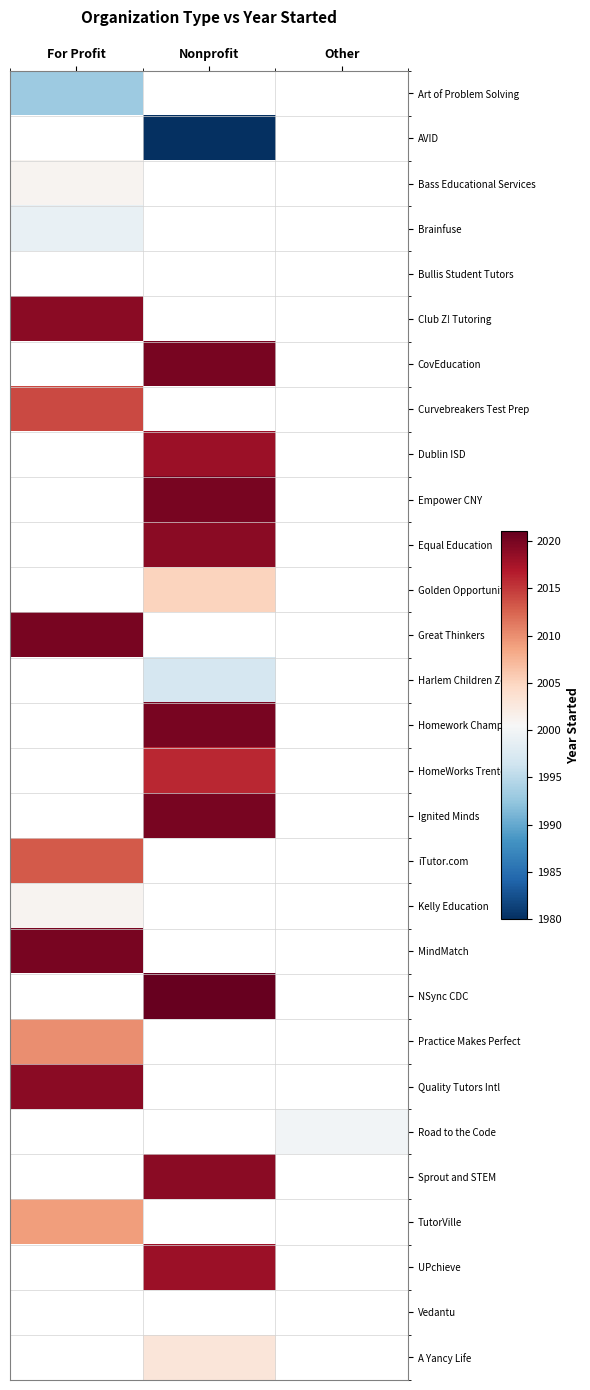

Reading left to right, transcribe all the data shown in this chart.

Art of Problem Solving: For Profit=1993	Nonprofit=0	Other=0
AVID: For Profit=0	Nonprofit=1980	Other=0
Bass Educational Services: For Profit=2001	Nonprofit=0	Other=0
Brainfuse: For Profit=1999	Nonprofit=0	Other=0
Bullis Student Tutors: For Profit=0	Nonprofit=0	Other=0
Club Z! Tutoring: For Profit=2019	Nonprofit=0	Other=0
CovEducation: For Profit=0	Nonprofit=2020	Other=0
Curvebreakers Test Prep: For Profit=2014	Nonprofit=0	Other=0
Dublin ISD: For Profit=0	Nonprofit=2018	Other=0
Empower CNY: For Profit=0	Nonprofit=2020	Other=0
Equal Education: For Profit=0	Nonprofit=2019	Other=0
Golden Opportunity: For Profit=0	Nonprofit=2005	Other=0
Great Thinkers: For Profit=2020	Nonprofit=0	Other=0
Harlem Children Zone: For Profit=0	Nonprofit=1997	Other=0
Homework Champions: For Profit=0	Nonprofit=2020	Other=0
HomeWorks Trenton: For Profit=0	Nonprofit=2016	Other=0
Ignited Minds: For Profit=0	Nonprofit=2020	Other=0
iTutor.com: For Profit=2013	Nonprofit=0	Other=0
Kelly Education: For Profit=2001	Nonprofit=0	Other=0
MindMatch: For Profit=2020	Nonprofit=0	Other=0
NSync CDC: For Profit=0	Nonprofit=2021	Other=0
Practice Makes Perfect: For Profit=2010	Nonprofit=0	Other=0
Quality Tutors Intl: For Profit=2019	Nonprofit=0	Other=0
Road to the Code: For Profit=0	Nonprofit=0	Other=2000
Sprout and STEM: For Profit=0	Nonprofit=2019	Other=0
TutorVille: For Profit=2009	Nonprofit=0	Other=0
UPchieve: For Profit=0	Nonprofit=2018	Other=0
Vedantu: For Profit=0	Nonprofit=0	Other=0
A Yancy Life: For Profit=0	Nonprofit=2003	Other=0